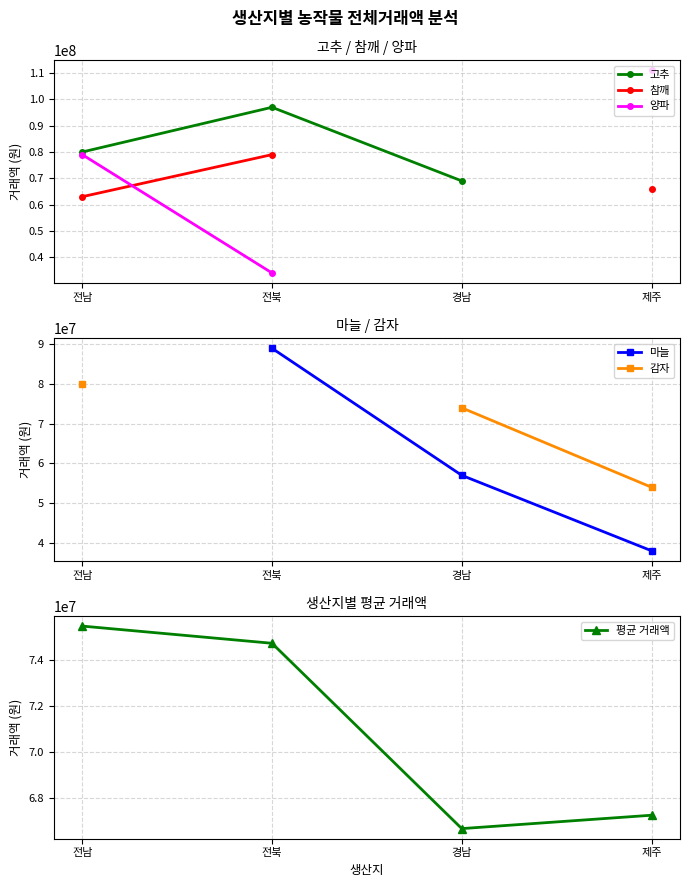

Which has a higher value, 제주 or 전남?

전남